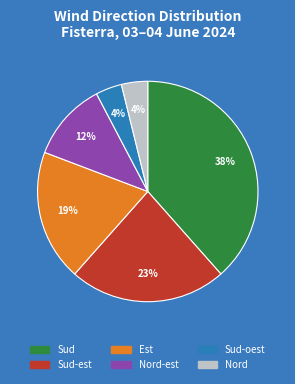

To the nearest percent, what is the average slice percentage?

17%